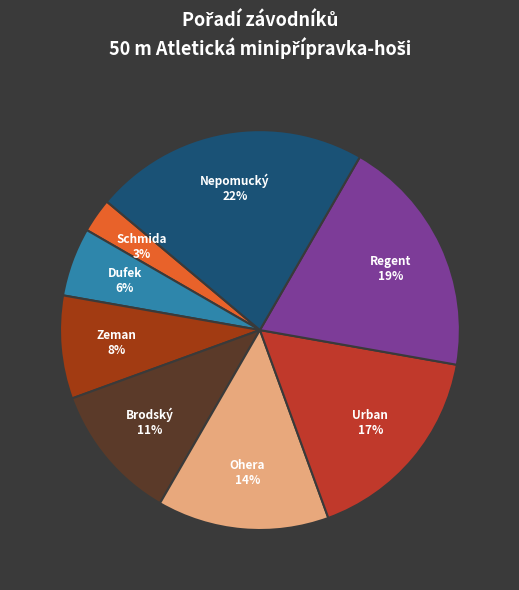

To the nearest percent, what is the difference between the largest and smallest slice percentages?

19%